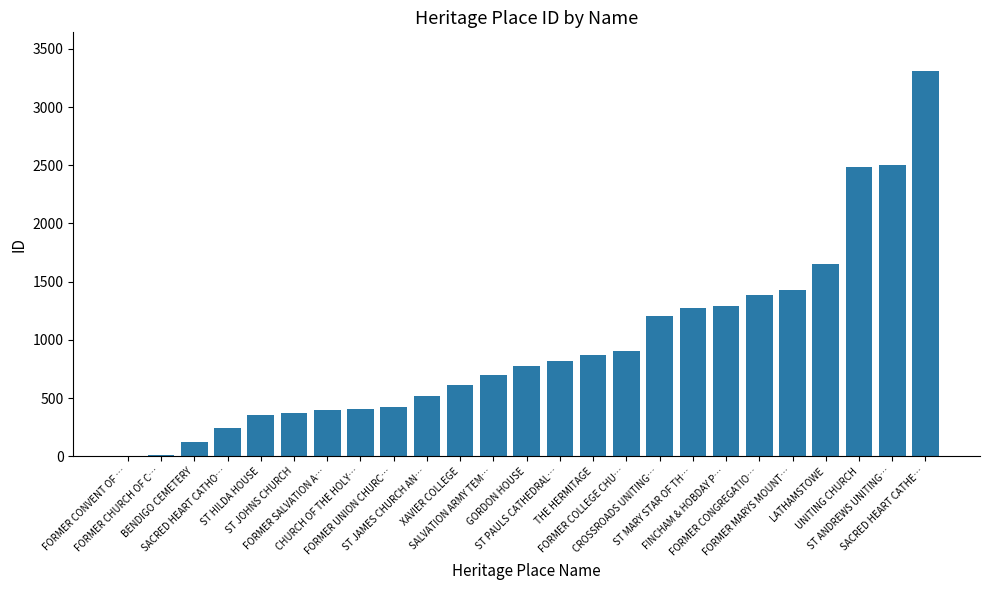

What is the sum of all values?

24071